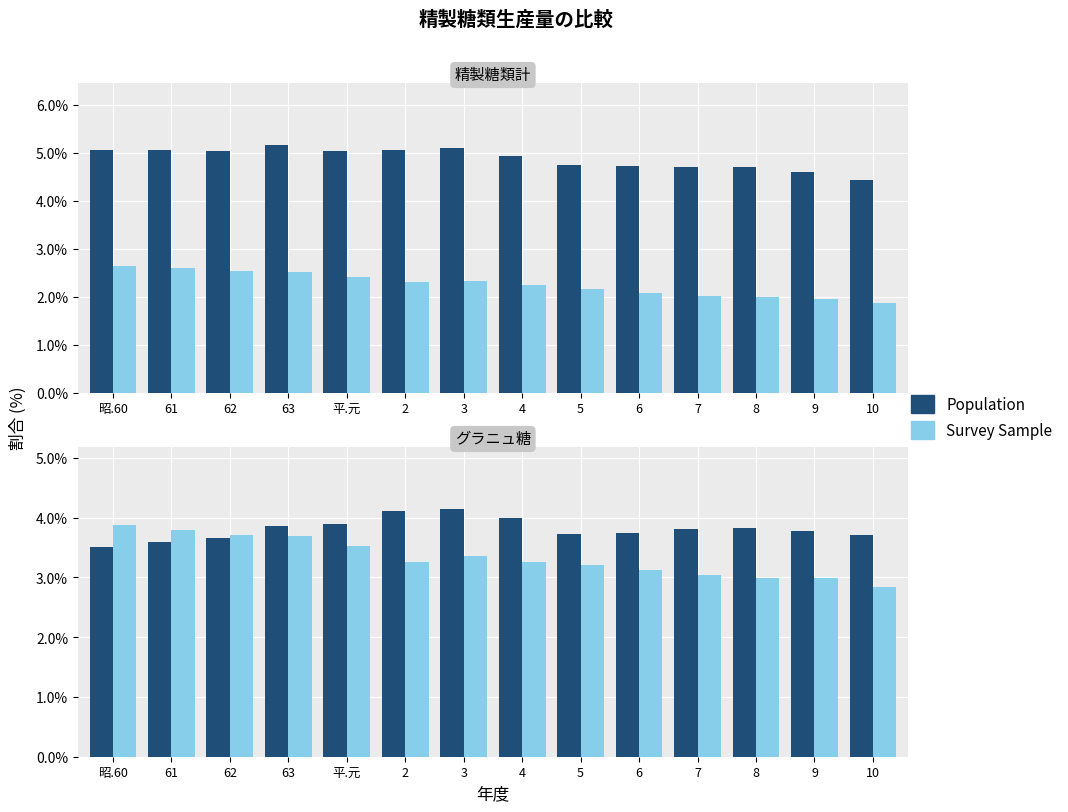

What is the difference between the highest and lowest values at 62?

0.1